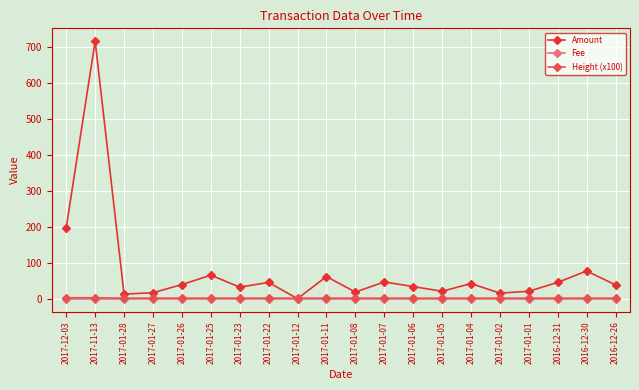

What is the total value across all series at 2017-01-22?

51.0